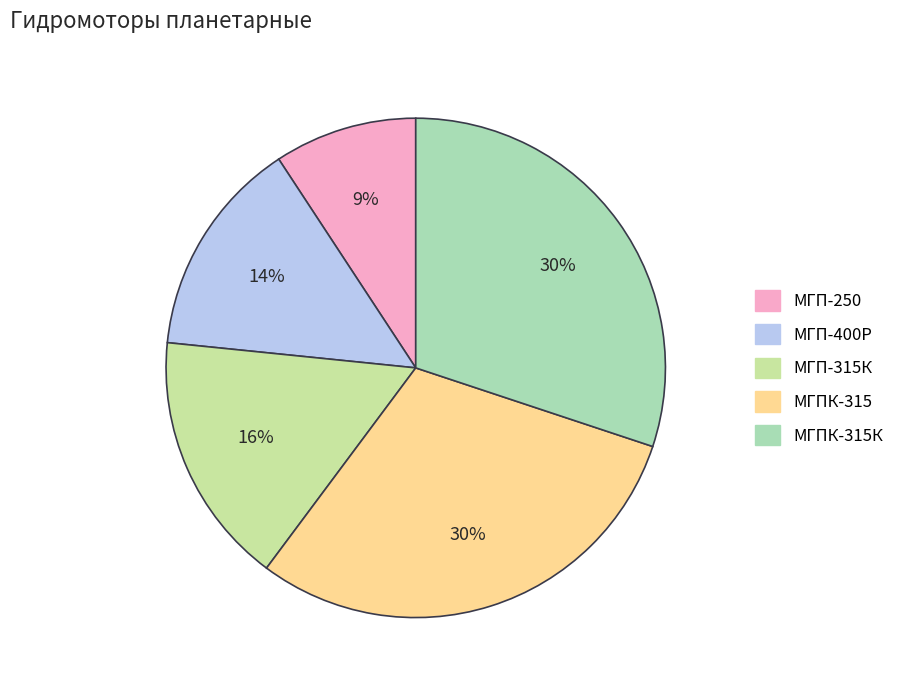

What is the smallest slice in the pie chart?

МГП-250